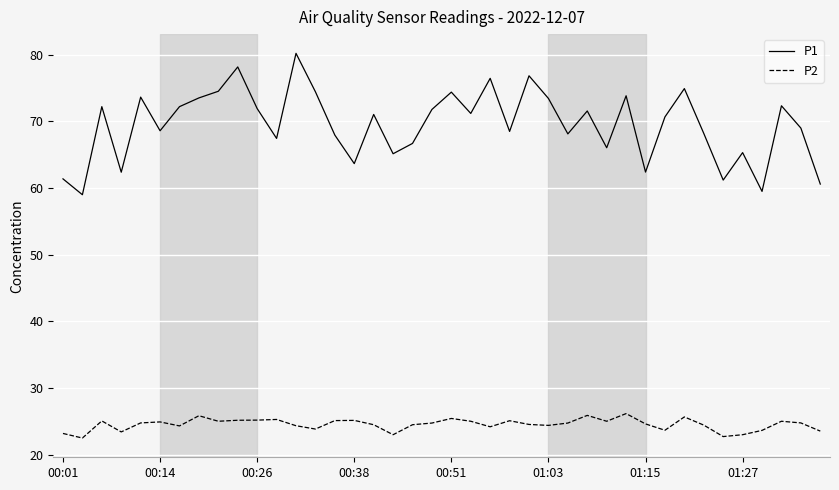

Which series has the widest spread of values?

P1